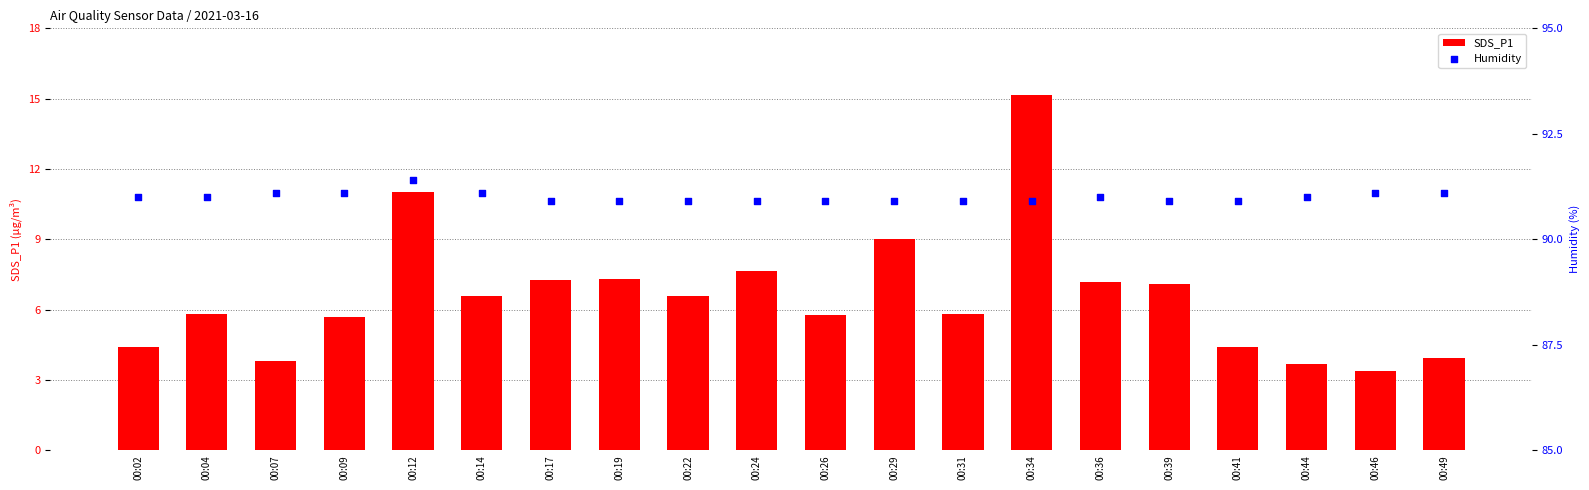

Which series has the largest Y range (max minus min)?

SDS_P1